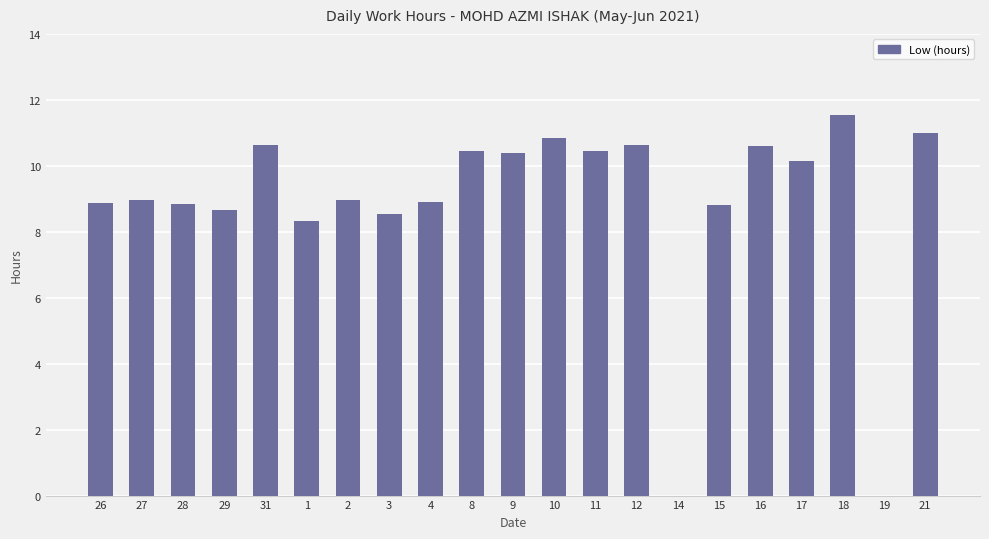

Is it true that the value at 26 is 15.1?

False